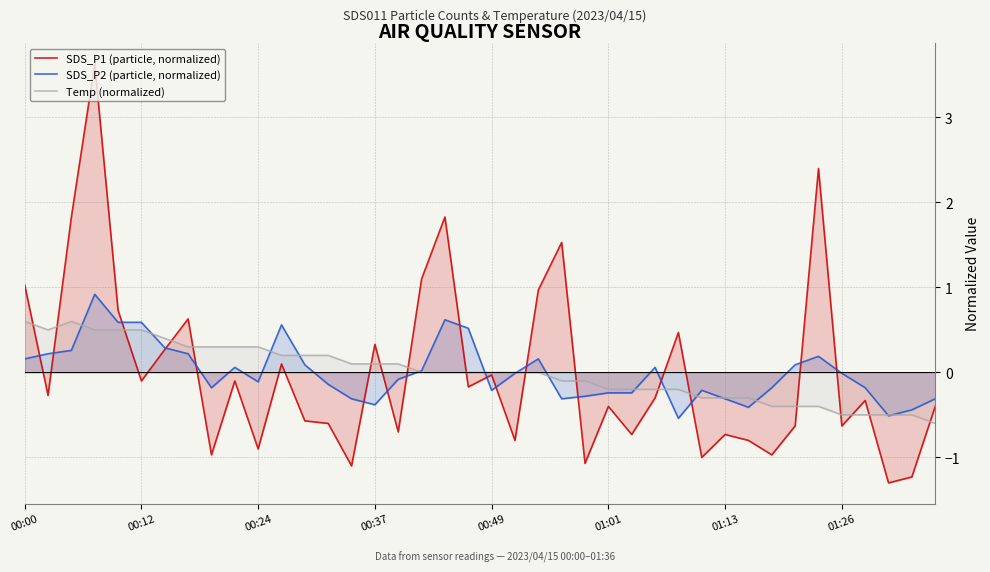

What is the greatest value displayed?

3.6